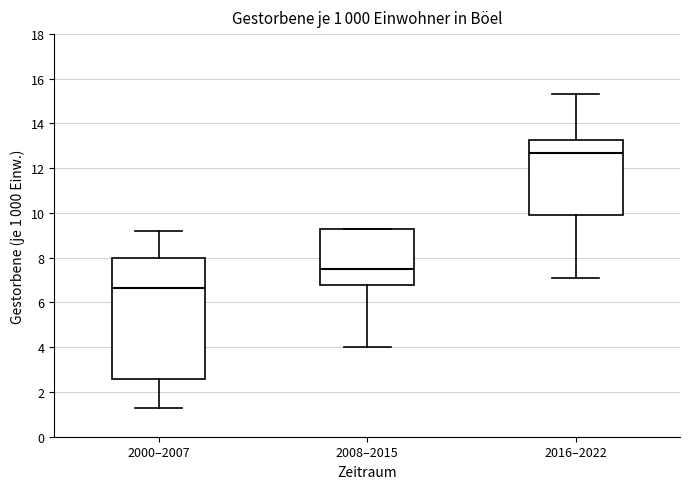

Comparing the boxes themselves (not the whiskers), which one is the tallest?

2000–2007